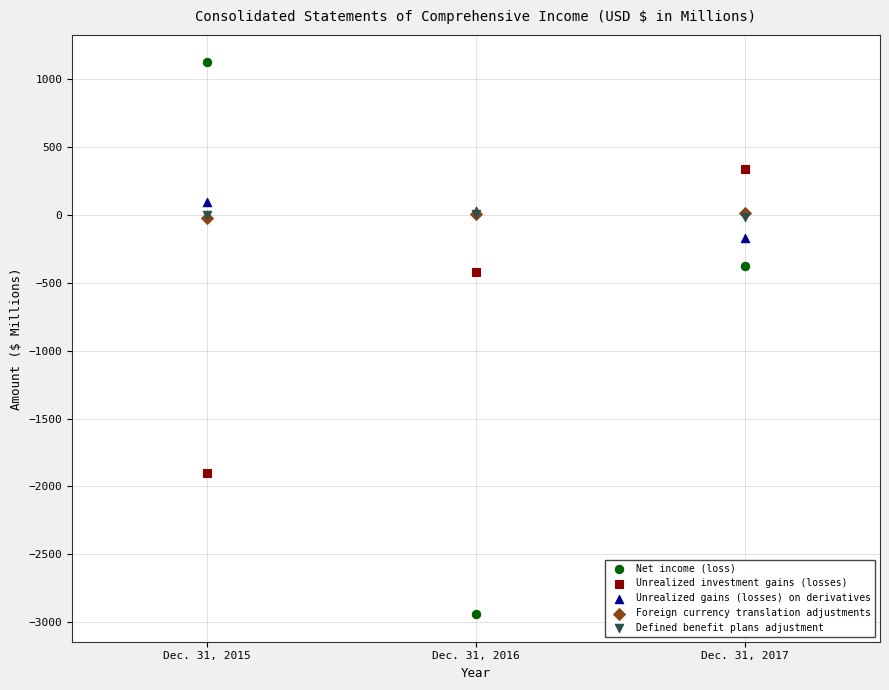

What are all the series names shown in the legend?

Net income (loss), Unrealized investment gains (losses), Unrealized gains (losses) on derivatives, Foreign currency translation adjustments, Defined benefit plans adjustment